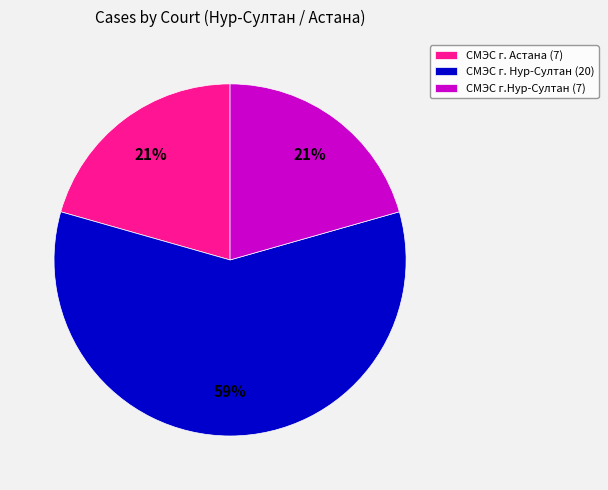

What is the largest slice in the pie chart?

СМЭС г. Нур-Султан (20)